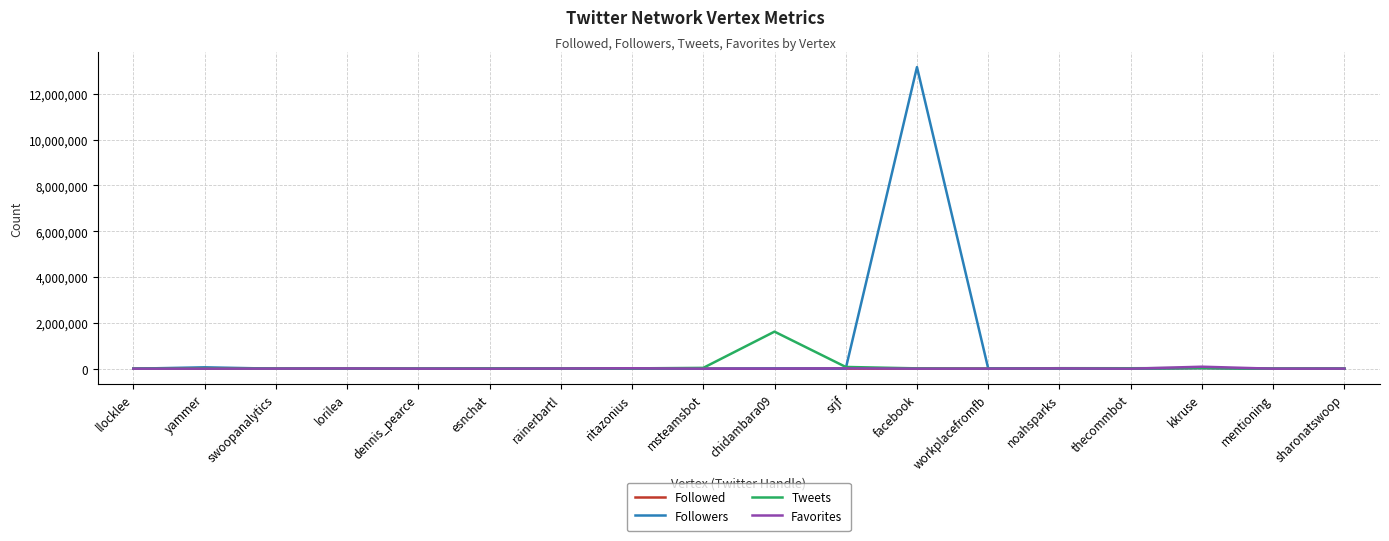

What is the total value across all series at noahsparks?

43898